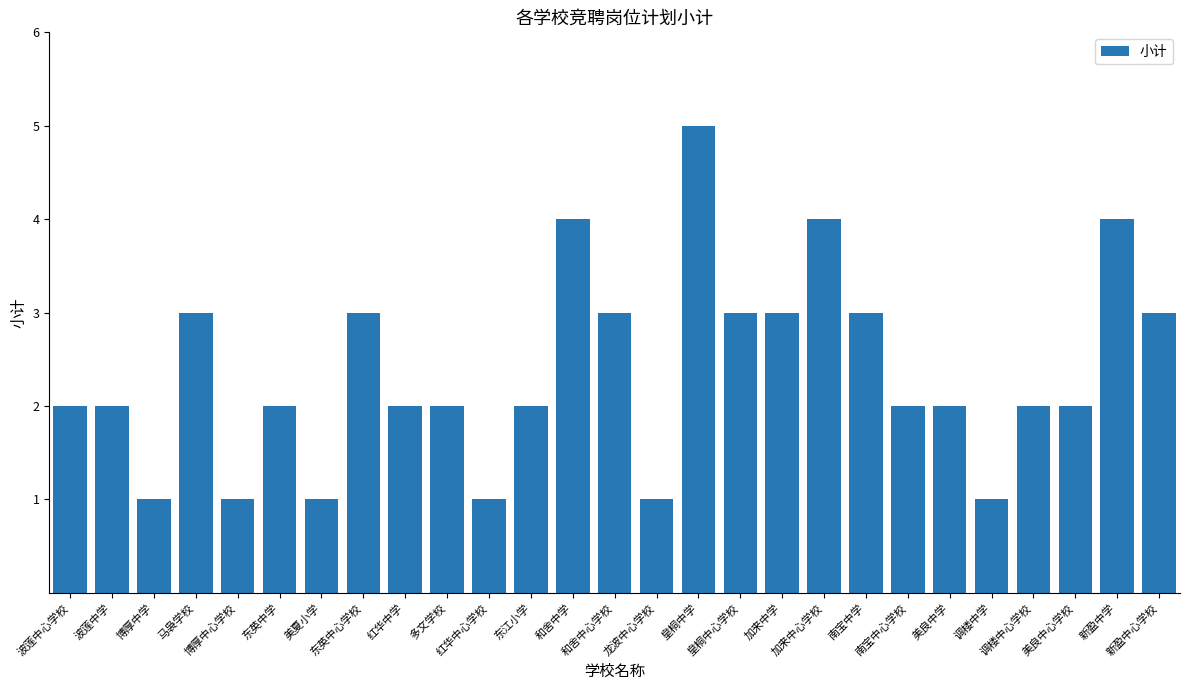

Reading left to right, what are all the values shown in this chart?

2	2	1	3	1	2	1	3	2	2	1	2	4	3	1	5	3	3	4	3	2	2	1	2	2	4	3